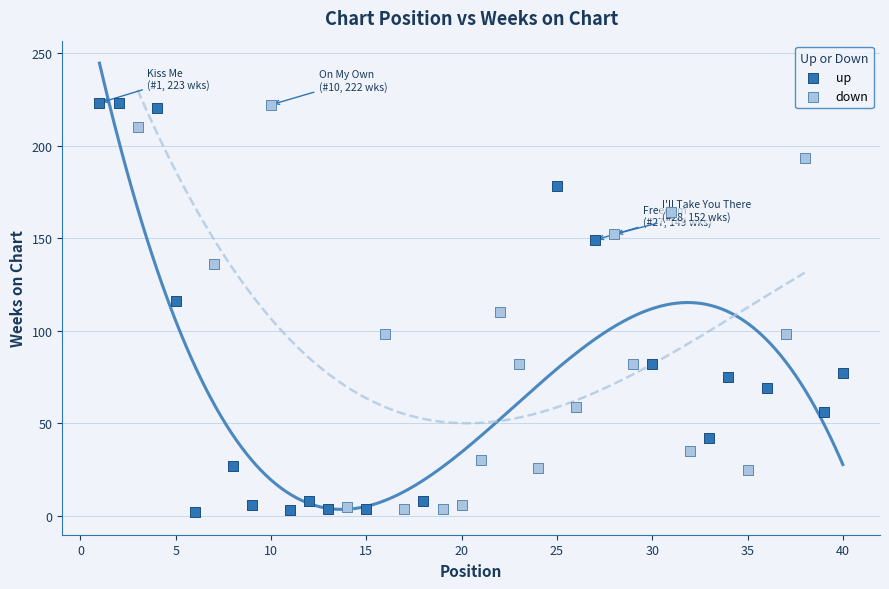

Which series has the widest spread of Y values?

up